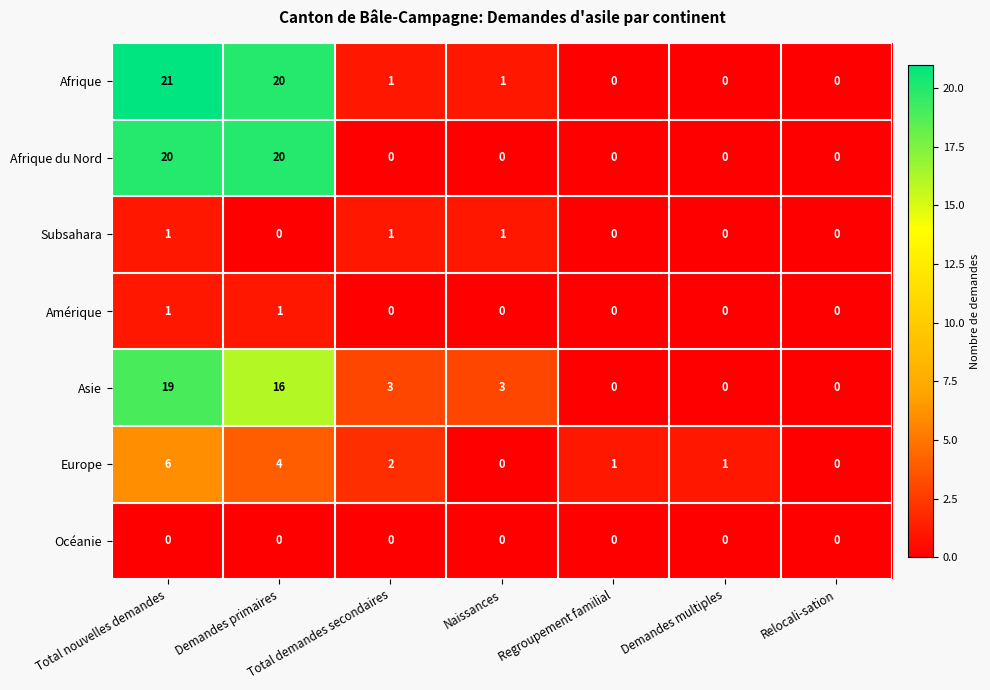

Between Total demandes secondaires and Naissances, which series saw the biggest shift?

Europe